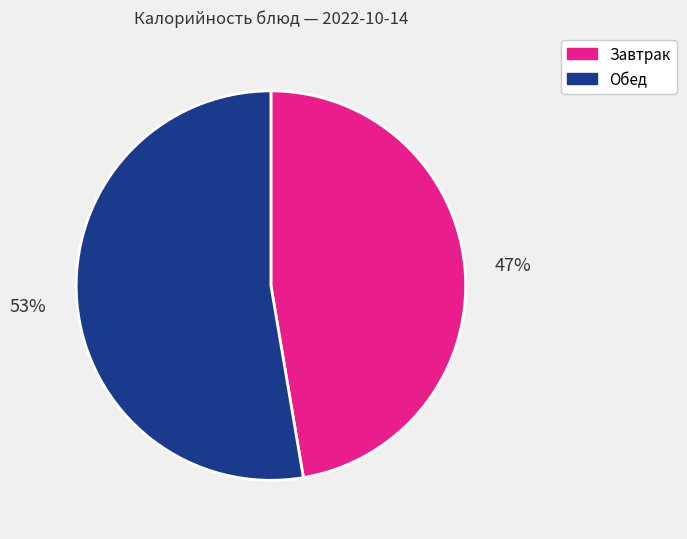

How many segments does this pie chart have?

2